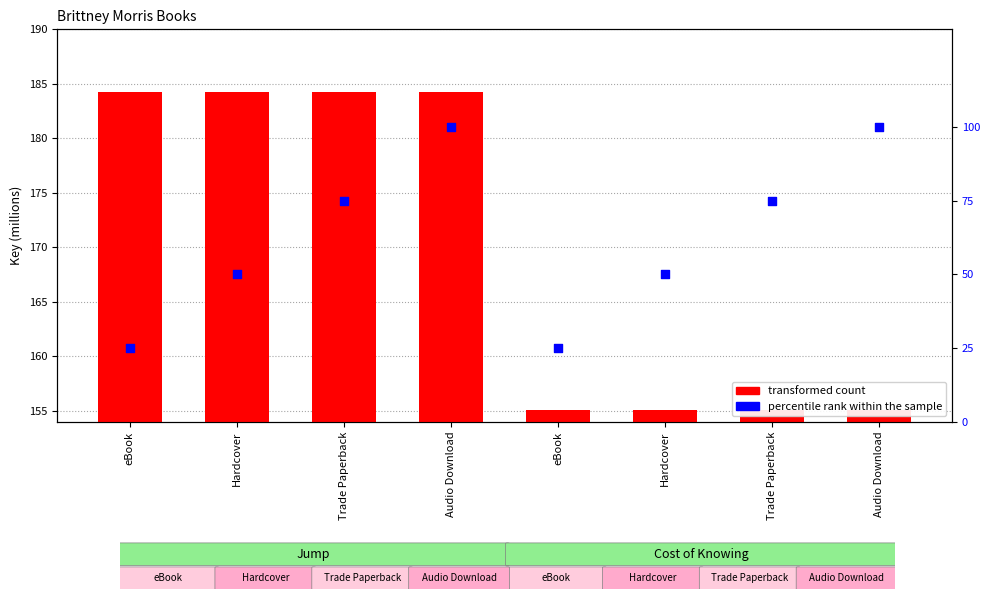

Which series has the largest total across all categories?

transformed count